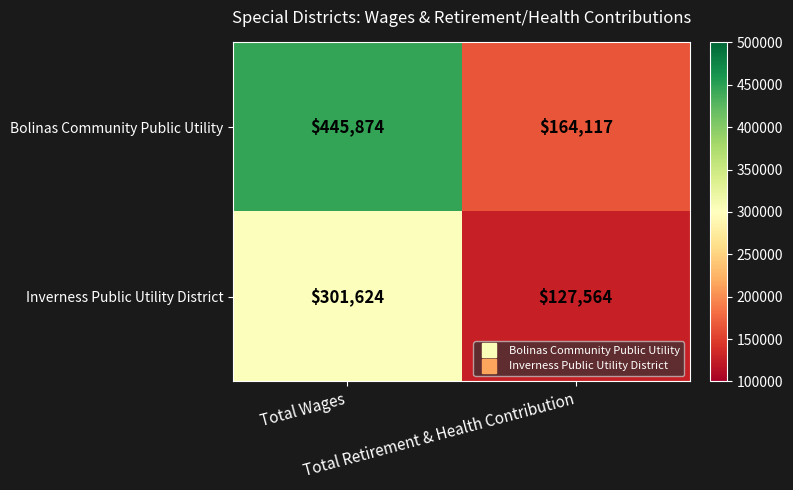

List the series in order of their peak value, lowest first.

Inverness Public Utility District, Bolinas Community Public Utility